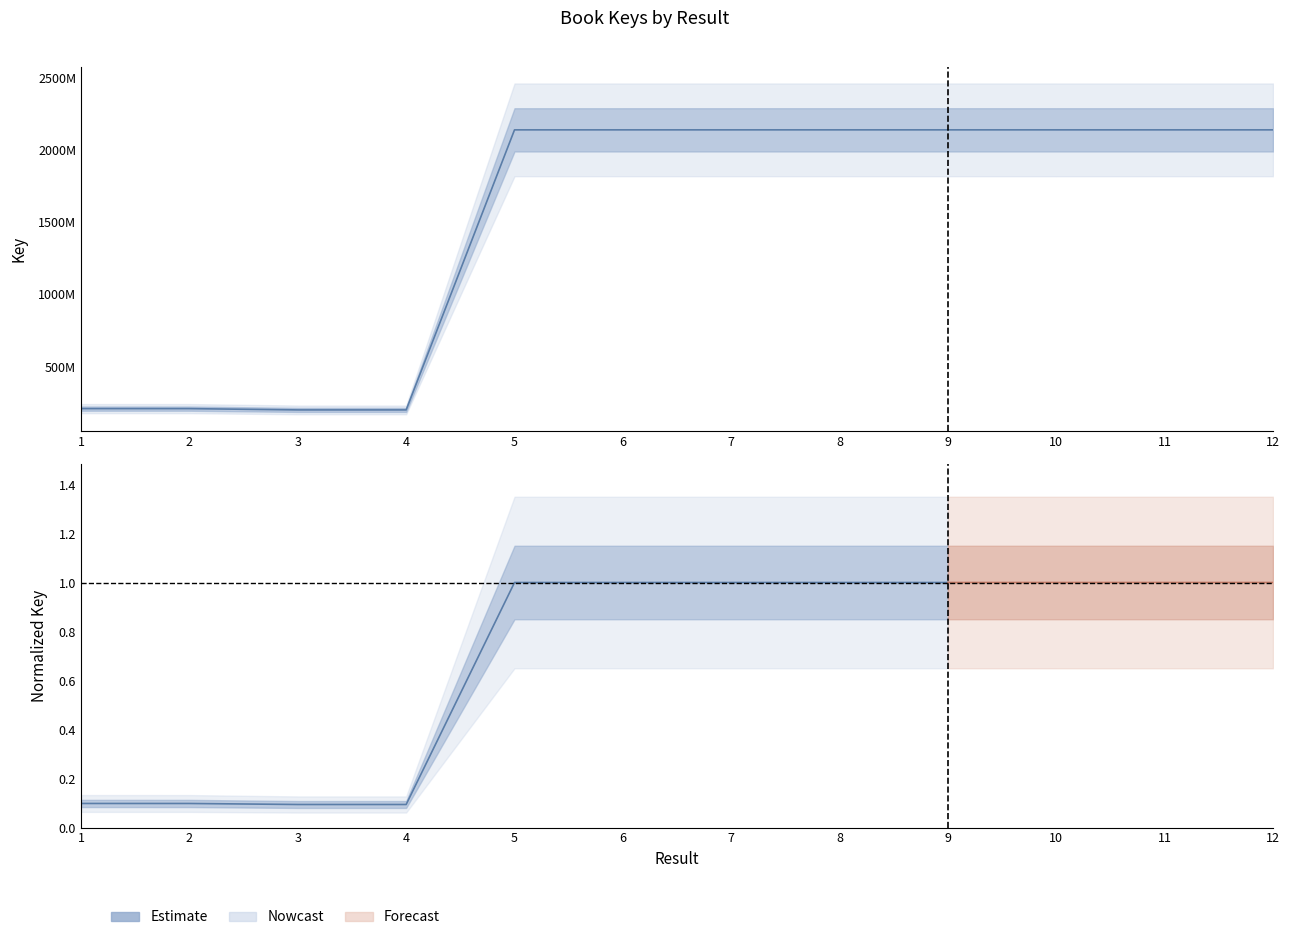

True or false: the data shows 0.2 at 1.

False